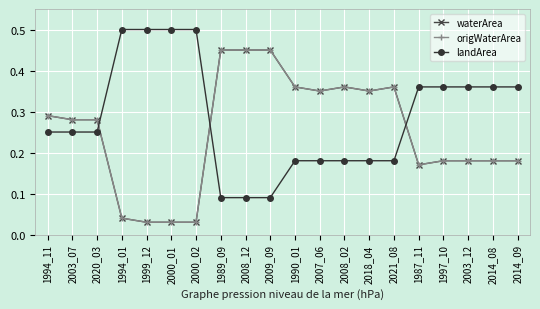

Which label corresponds to the smallest value in the chart?

1999_12